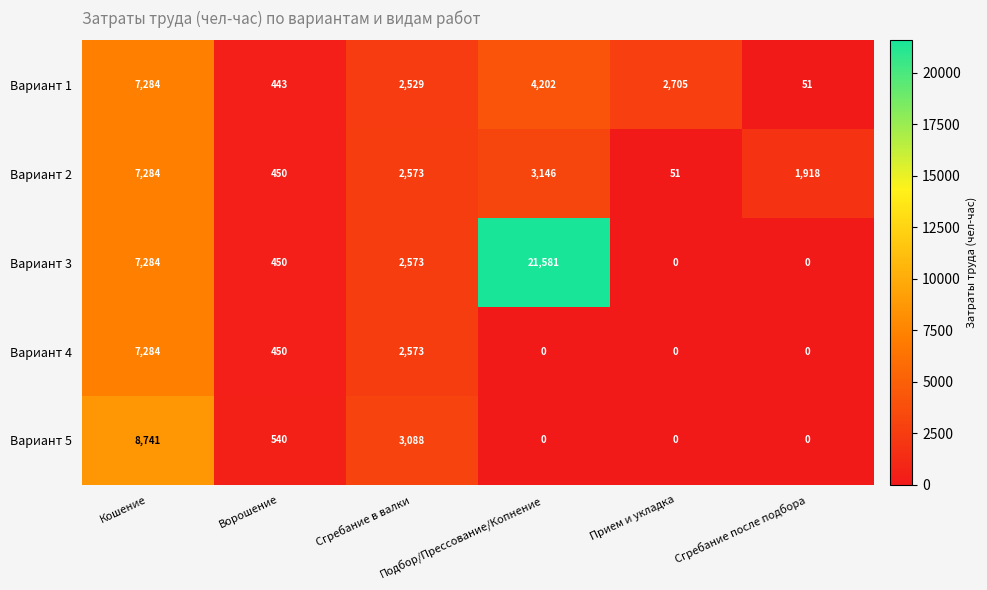

What is the difference between the highest and lowest values at Прием и укладка?

2705